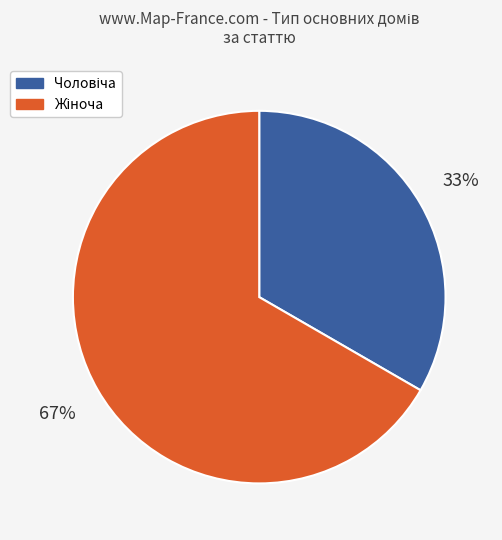

To the nearest percent, what is the average slice percentage?

50%